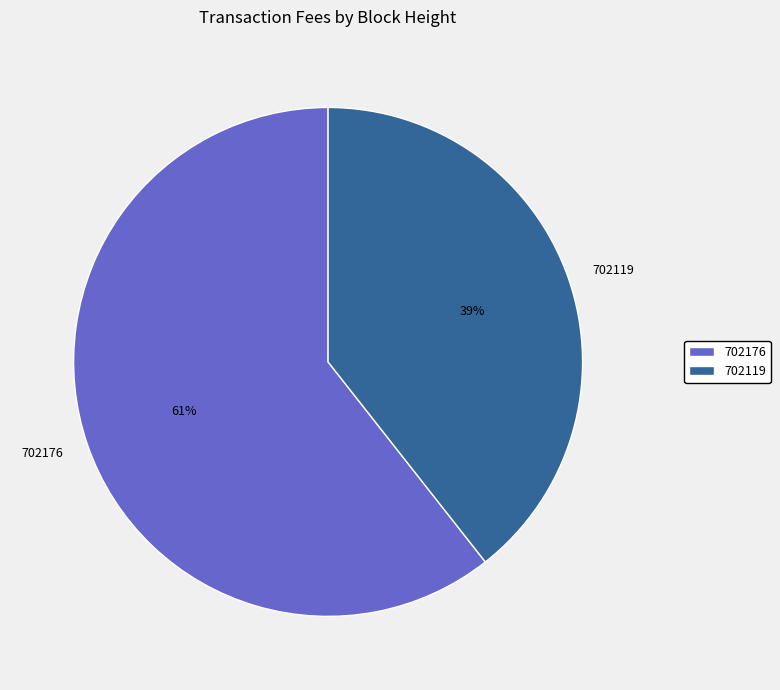

Combined, do 702119 and 702176 account for over 50%?

Yes